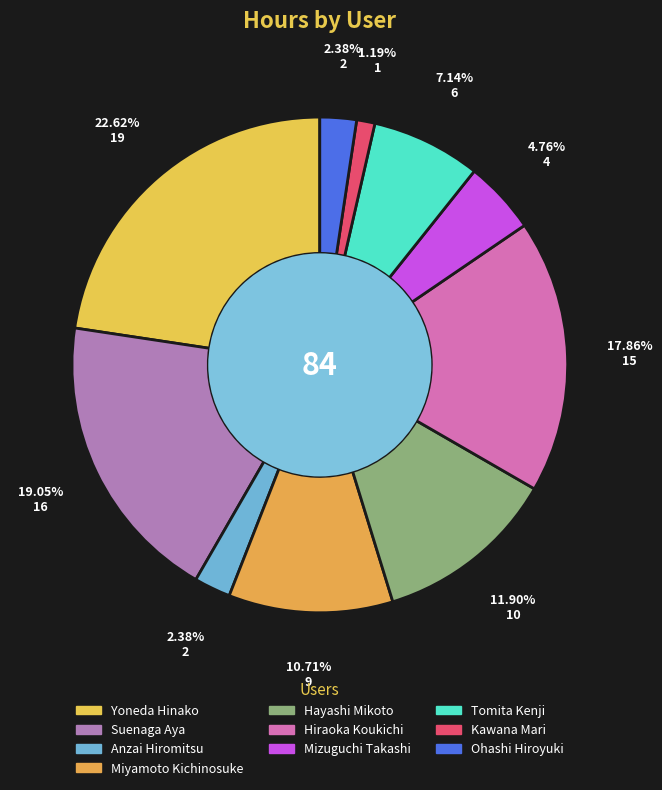

How many slices are in this pie chart?

10